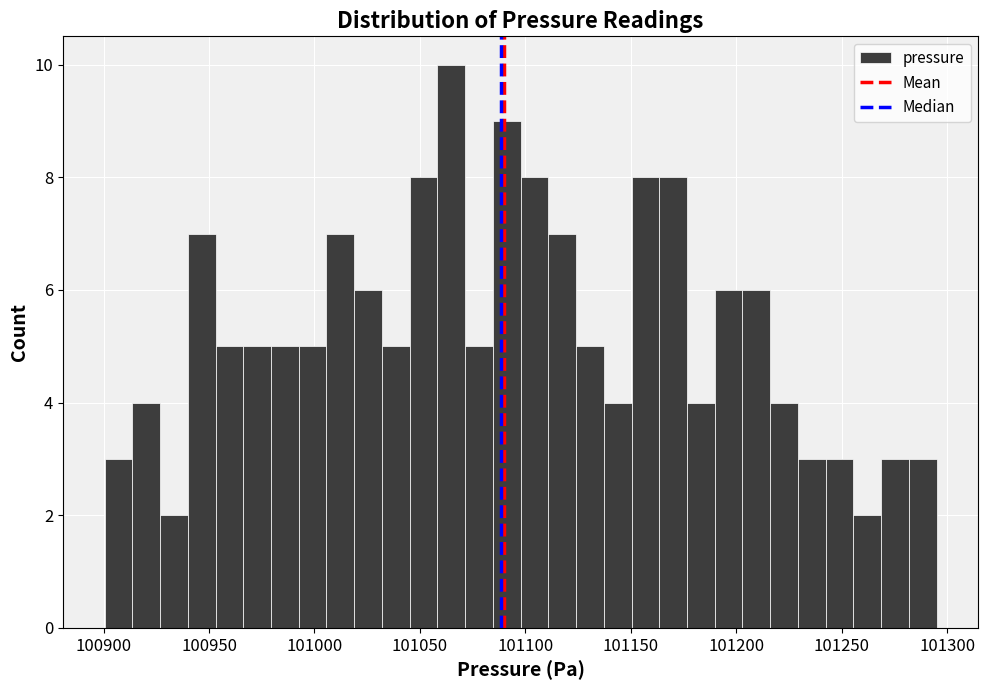

Read against the x-axis, roughly where is the centre of the tallest bar?

101065